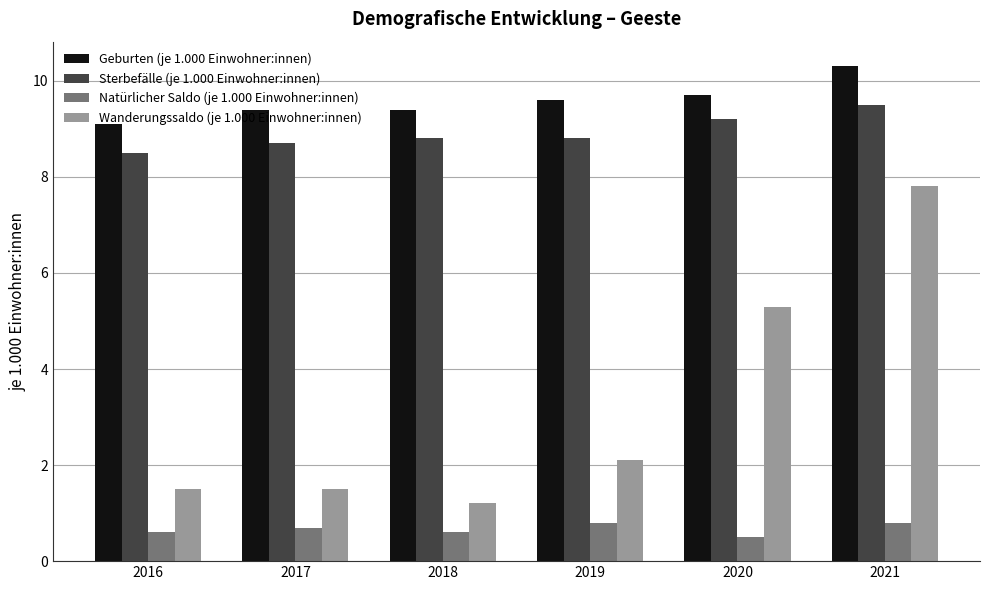

What is the difference between the highest and lowest values at 2021?

9.5